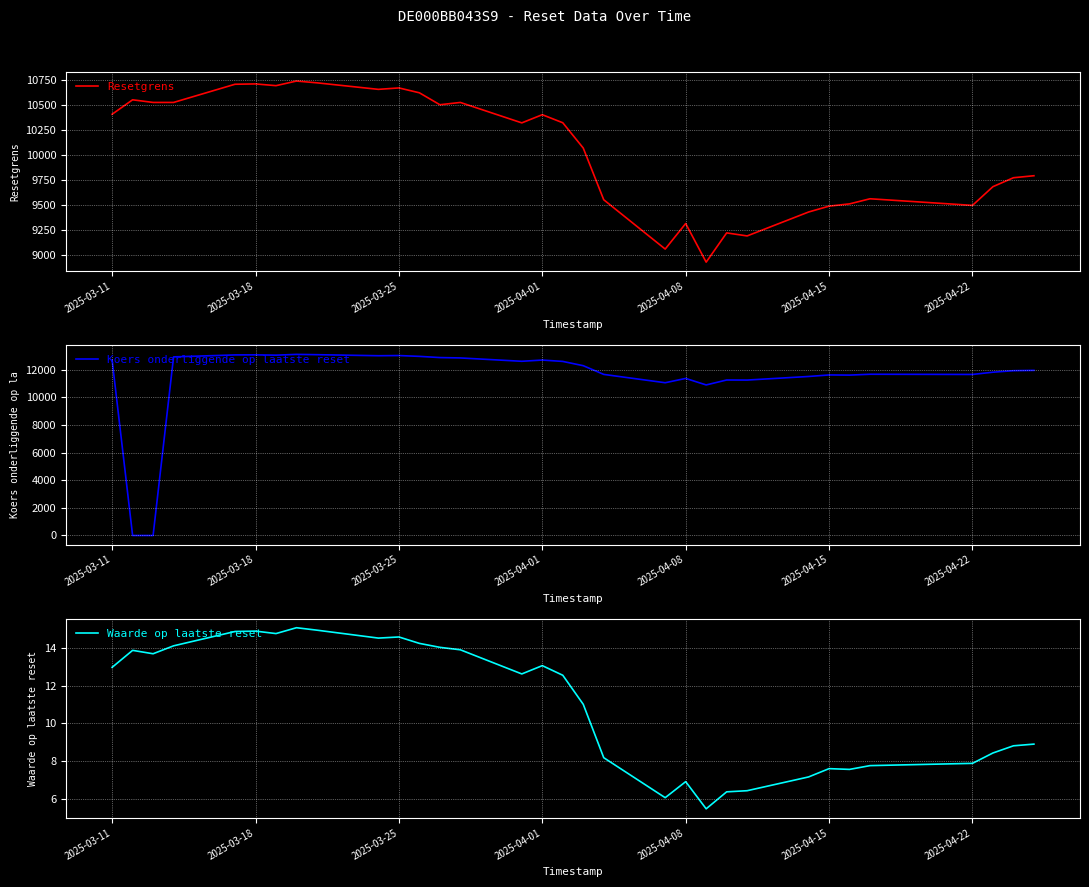

After their last crossing, which series has the higher values: Resetgrens or Koers onderliggende op laatste reset?

Koers onderliggende op laatste reset